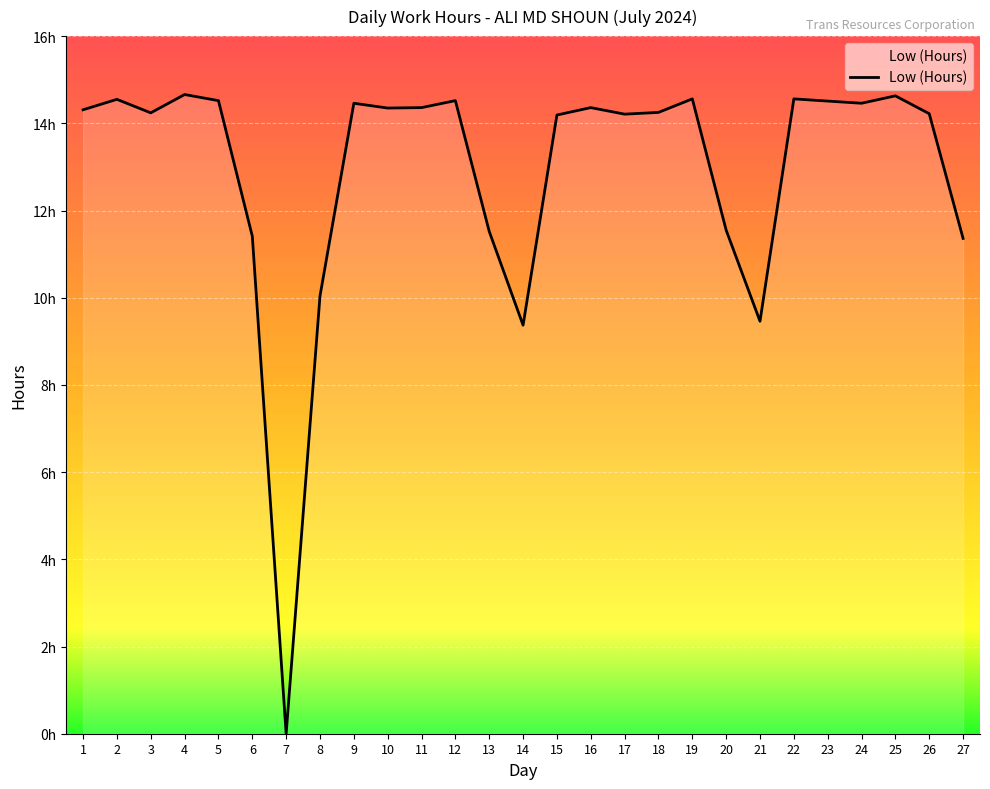

Reading right to left, transcribe all the data shown in this chart.

27=11.4	26=14.2	25=14.6	24=14.5	23=14.5	22=14.6	21=9.5	20=11.6	19=14.6	18=14.2	17=14.2	16=14.4	15=14.2	14=9.4	13=11.5	12=14.5	11=14.4	10=14.3	9=14.5	8=10.0	7=0.0	6=11.4	5=14.5	4=14.7	3=14.2	2=14.6	1=14.3